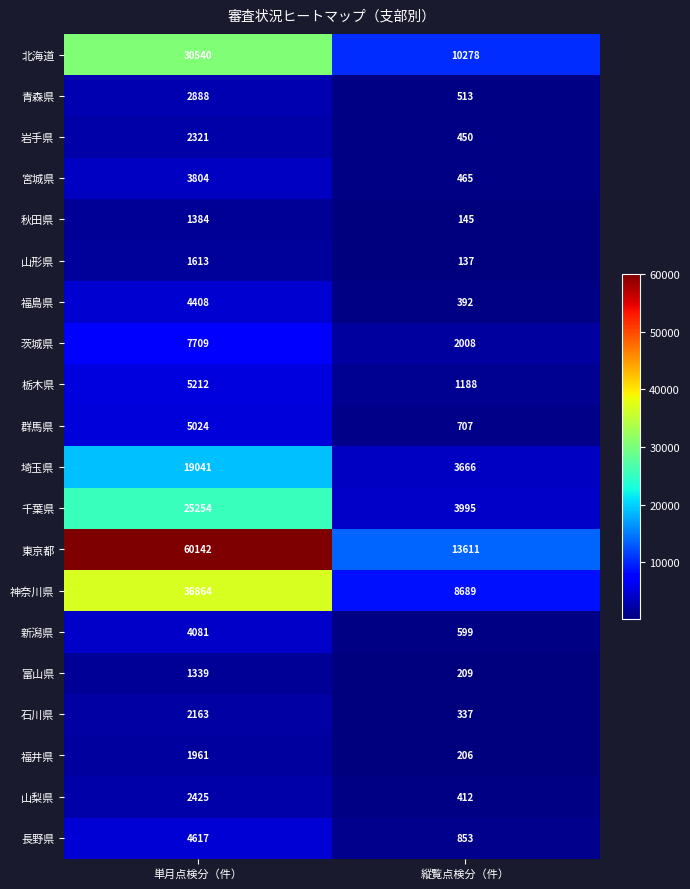

What is the total value across all series at 単月点検分（件）?

222790